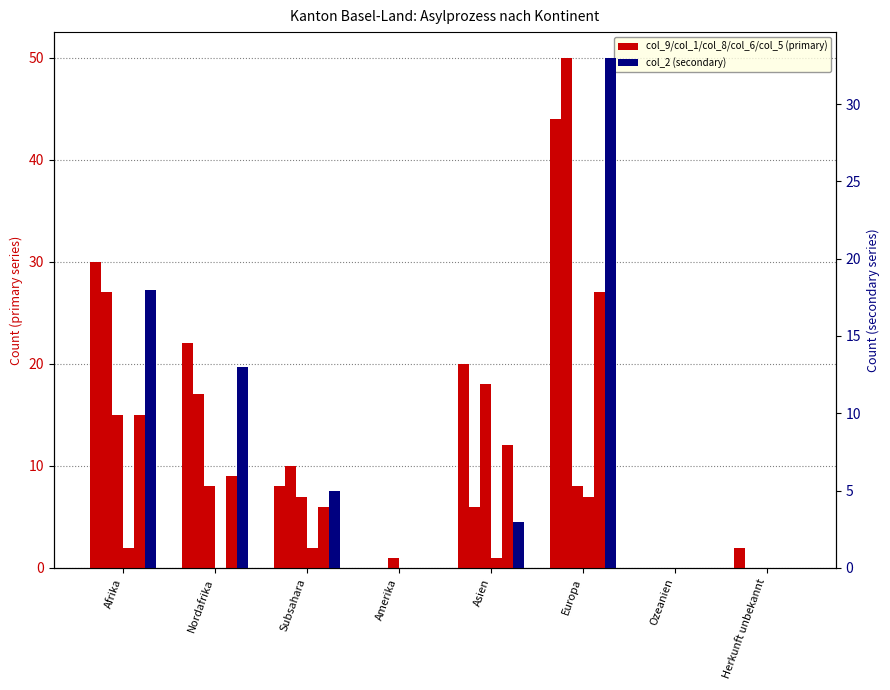

How many values in col_8 (Asylgewaehrungen) are above zero?

6